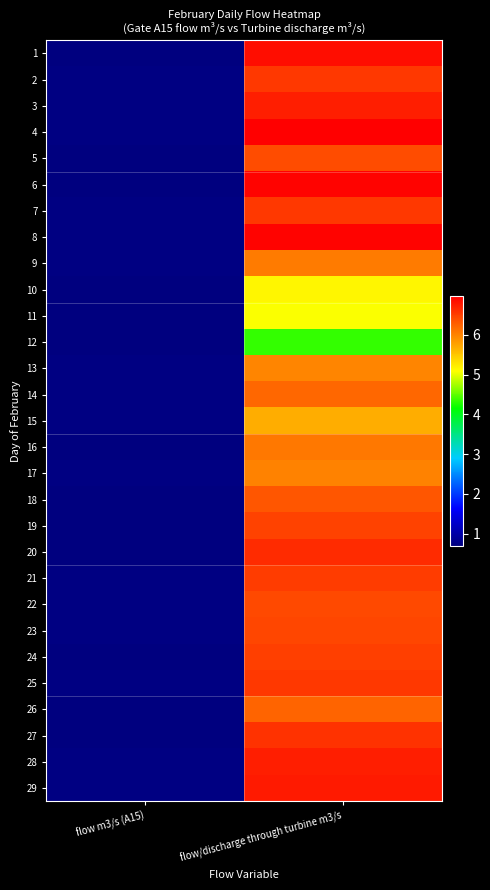

At which category is the sum across all series the highest?

flow/discharge through turbine m3/s